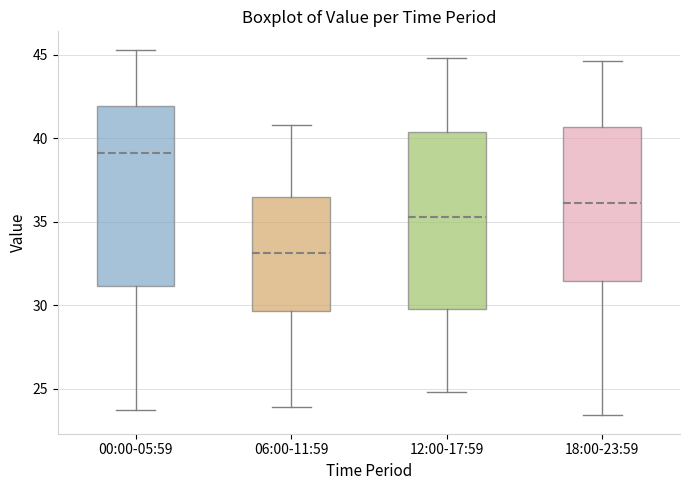

Reading left to right, transcribe this box plot: for each box, give where its median line is, the range the box spans, and where its two whiskers end, as read against the y-axis. The values are not printed on the chart, so give them approximately, as read against the axis.

00:00-05:59: median 39.0, box 31.0 to 42.0, whiskers 23.5 to 45.5
06:00-11:59: median 33.0, box 29.5 to 36.5, whiskers 24.0 to 41.0
12:00-17:59: median 35.5, box 30.0 to 40.5, whiskers 25.0 to 45.0
18:00-23:59: median 36.0, box 31.5 to 40.5, whiskers 23.5 to 44.5